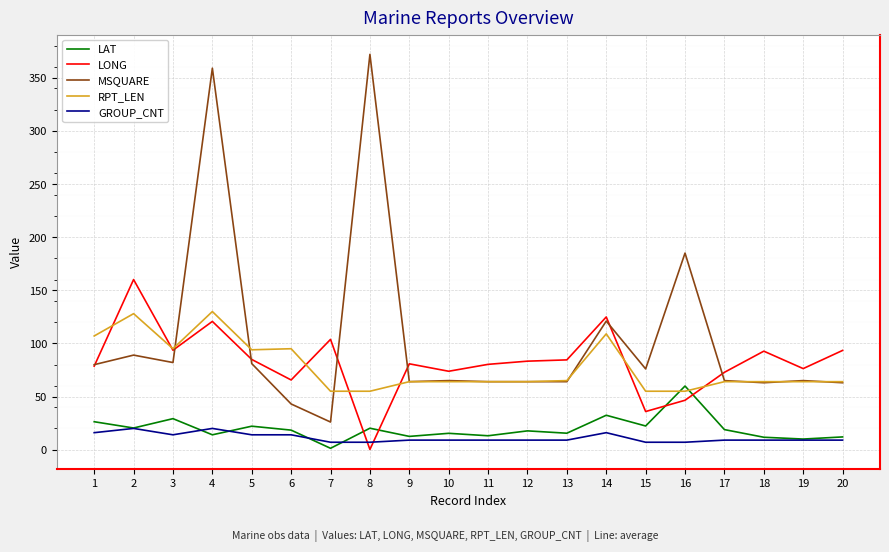

Which category has the lowest value in the LONG series?

8